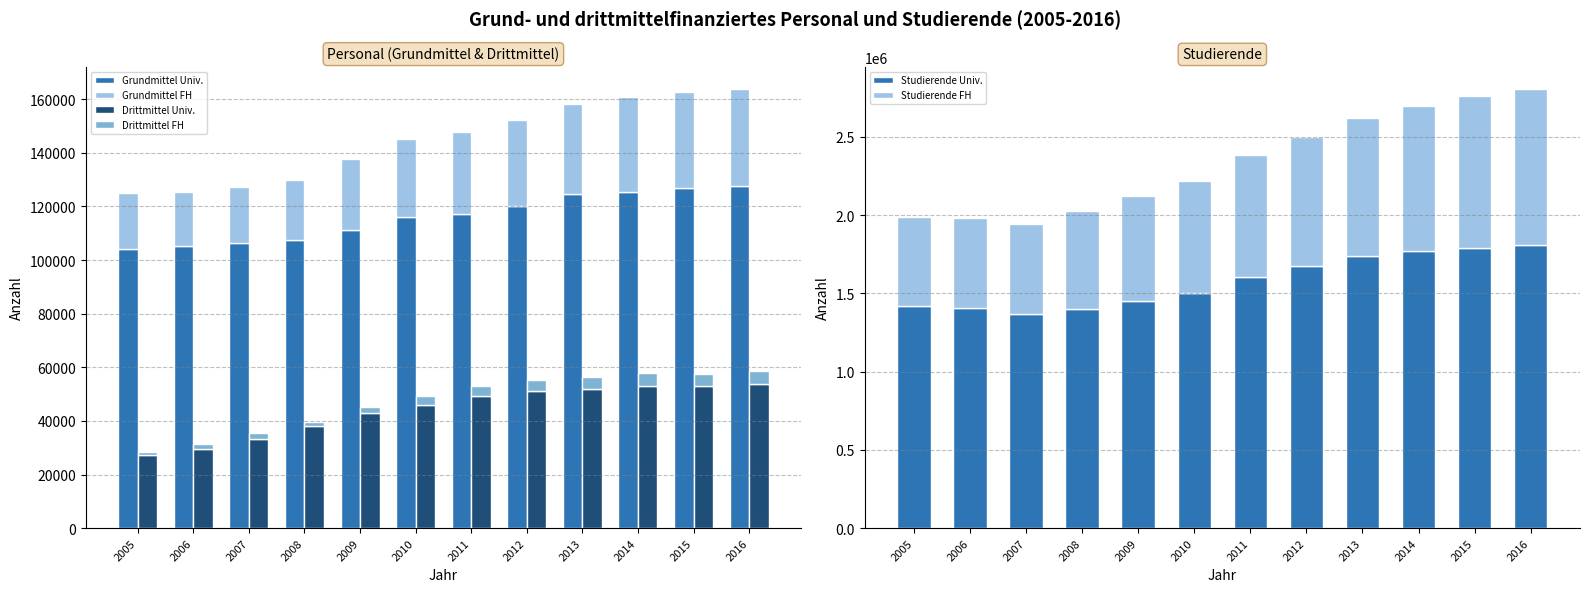

What is the difference between the Drittmittel FH values at 2007 and 2005?

1088.9